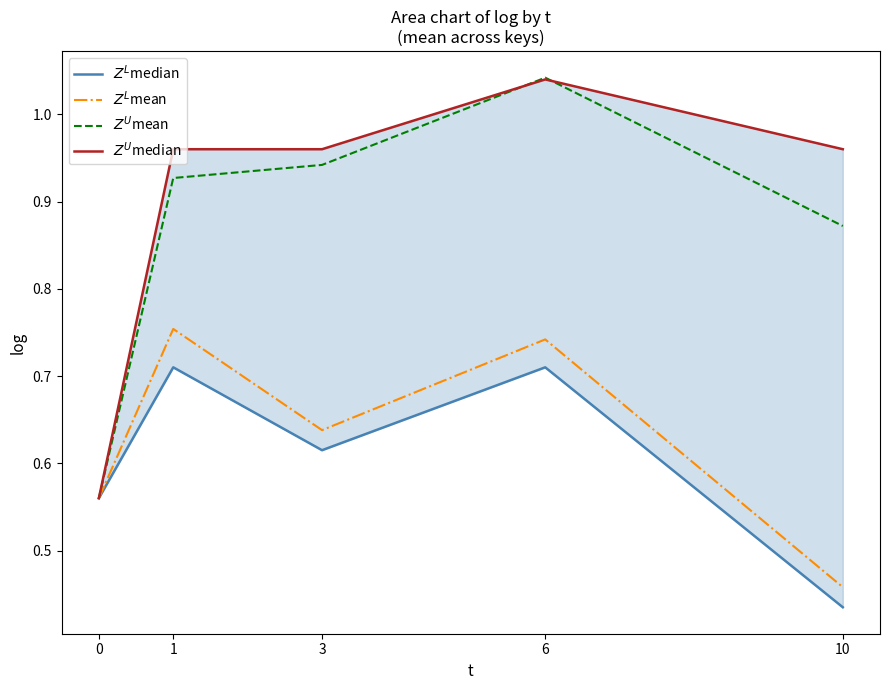

Is the value of $Z^U$median at 6 greater than the value of $Z^L$median at 3?

Yes